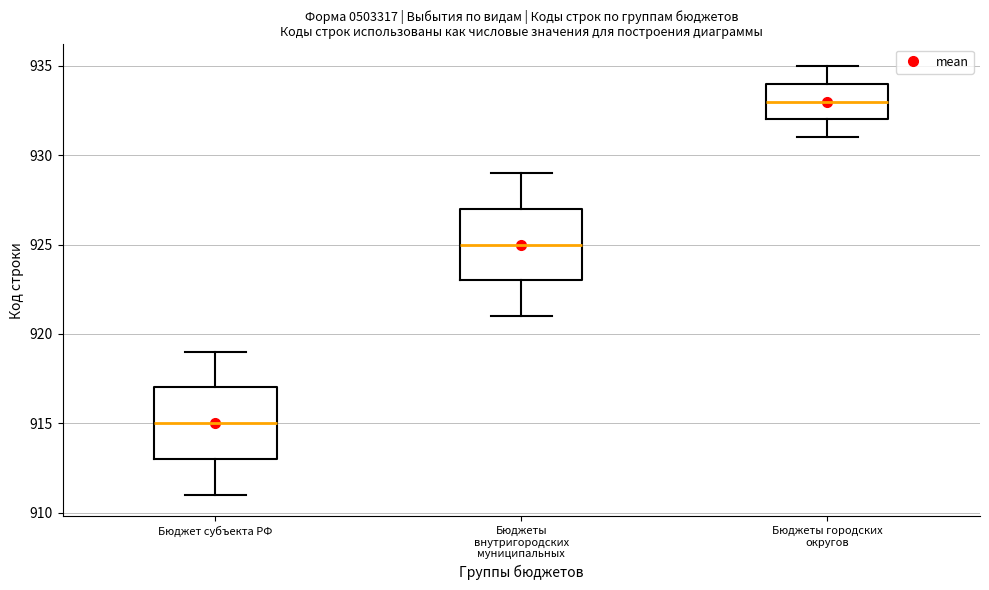

Reading left to right, transcribe this box plot: for each box, give where its median line is, the range the box spans, and where its two whiskers end, as read against the y-axis. The values are not printed on the chart, so give them approximately, as read against the axis.

Бюджет субъекта РФ: median 915, box 913 to 917, whiskers 911 to 919
Бюджеты внутригородских муниципальных: median 925, box 923 to 927, whiskers 921 to 929
Бюджеты городских округов: median 933, box 932 to 934, whiskers 931 to 935